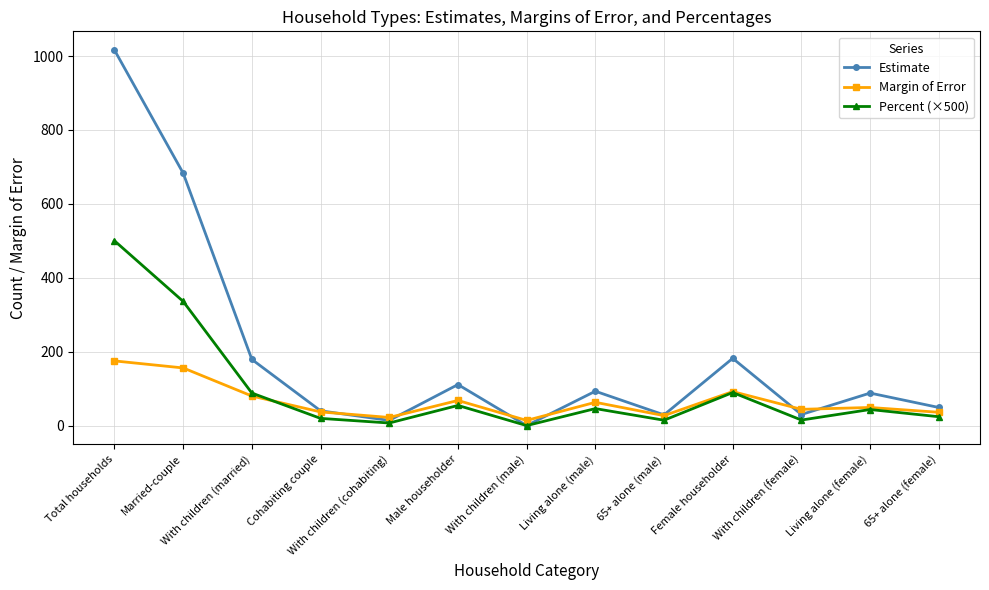

At which category is the sum across all series the highest?

Total households